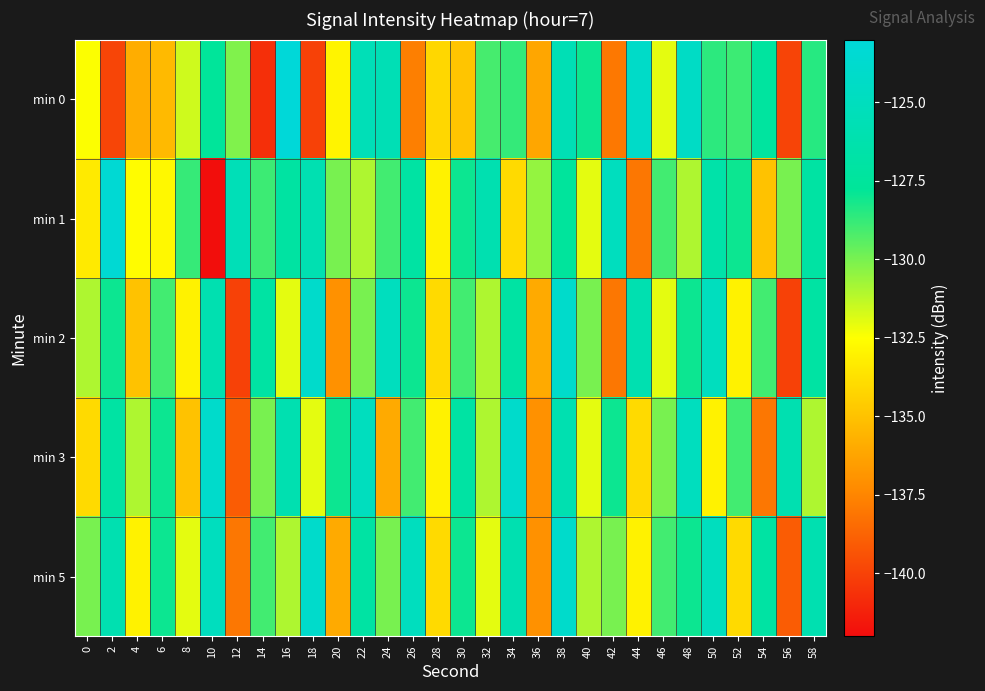

Reading right to left, extract all data points from this chart.

min 0: 58=-128.5	56=-139.9	54=-127.3	52=-128.9	50=-128.6	48=-124.5	46=-132.0	44=-124.2	42=-138.0	40=-128.0	38=-125.7	36=-136.2	34=-128.7	32=-129.1	30=-134.9	28=-134.2	26=-137.7	24=-125.7	22=-125.5	20=-132.9	18=-140.0	16=-123.0	14=-140.7	12=-130.1	10=-127.7	8=-131.6	6=-135.3	4=-135.9	2=-139.9	0=-132.4
min 1: 58=-127.0	56=-130.0	54=-135.0	52=-128.0	50=-126.5	48=-131.0	46=-129.0	44=-138.0	42=-125.0	40=-132.0	38=-127.5	36=-130.5	34=-134.0	32=-126.0	30=-128.0	28=-133.0	26=-127.0	24=-129.0	22=-131.0	20=-130.0	18=-126.0	16=-127.0	14=-128.9	12=-125.5	10=-141.9	8=-128.8	6=-132.8	4=-132.6	2=-123.4	0=-133.3
min 2: 58=-127.0	56=-140.0	54=-129.0	52=-133.0	50=-125.0	48=-128.0	46=-132.0	44=-126.0	42=-138.0	40=-130.0	38=-124.0	36=-136.0	34=-127.0	32=-131.0	30=-129.0	28=-134.0	26=-128.0	24=-125.0	22=-130.0	20=-137.0	18=-124.0	16=-132.0	14=-127.0	12=-140.0	10=-126.0	8=-133.0	6=-129.0	4=-135.0	2=-128.0	0=-131.0
min 3: 58=-131.0	56=-126.0	54=-138.0	52=-129.0	50=-133.0	48=-125.0	46=-130.0	44=-134.0	42=-128.0	40=-132.0	38=-126.0	36=-137.0	34=-124.0	32=-131.0	30=-127.0	28=-133.0	26=-129.0	24=-136.0	22=-125.0	20=-128.0	18=-132.0	16=-126.0	14=-130.0	12=-139.0	10=-124.0	8=-135.0	6=-128.0	4=-131.0	2=-127.0	0=-134.0
min 5: 58=-126.0	56=-139.0	54=-127.0	52=-134.0	50=-125.0	48=-128.0	46=-129.0	44=-133.0	42=-130.0	40=-131.0	38=-124.0	36=-137.0	34=-126.0	32=-132.0	30=-128.0	28=-134.0	26=-125.0	24=-130.0	22=-127.0	20=-136.0	18=-124.0	16=-131.0	14=-129.0	12=-138.0	10=-125.0	8=-132.0	6=-128.0	4=-133.0	2=-126.0	0=-130.0